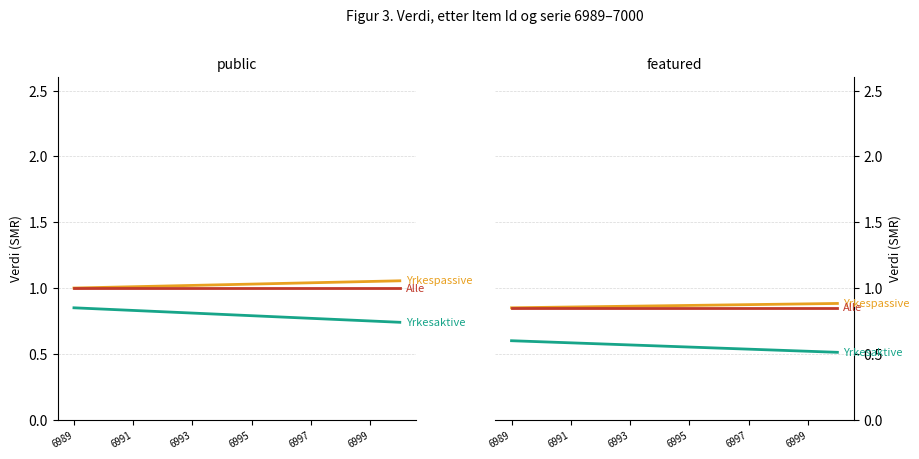

Count the Yrkesaktive values in the range 0 to 1.

12